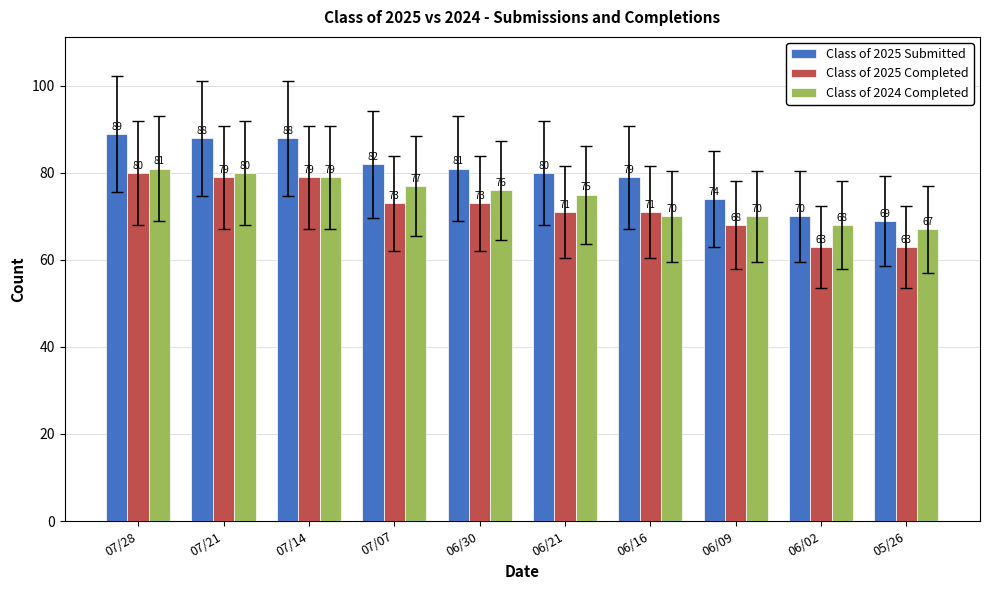

What is the maximum value shown in the chart?

89